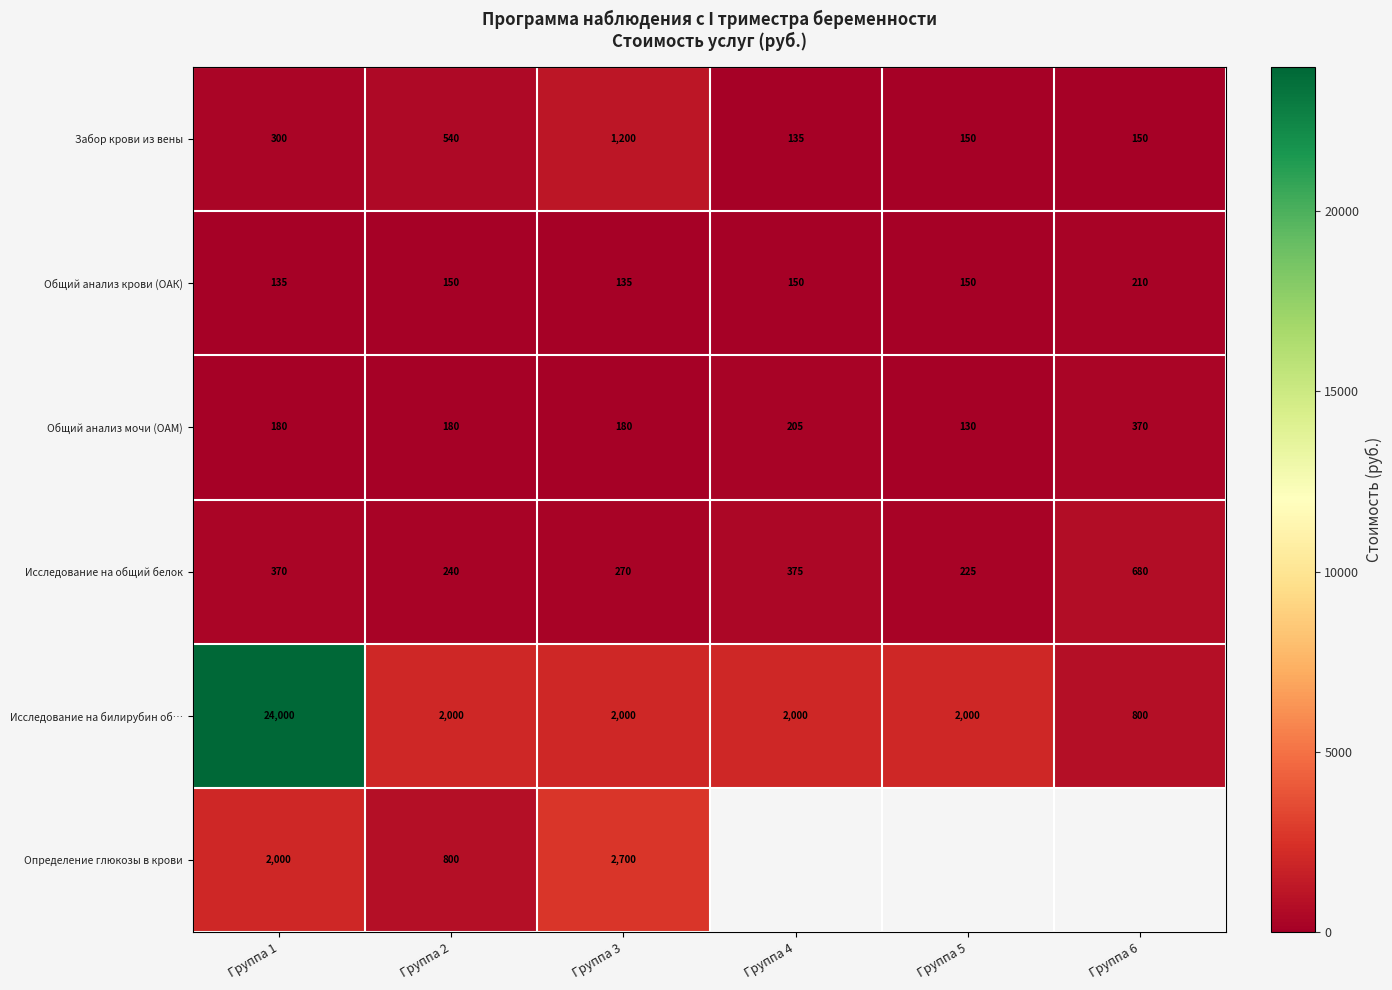

At Группа 2, list the series in order from largest to smallest.

Исследование на билирубин об…, Определение глюкозы в крови, Забор крови из вены, Исследование на общий белок, Общий анализ мочи (ОАМ), Общий анализ крови (ОАК)